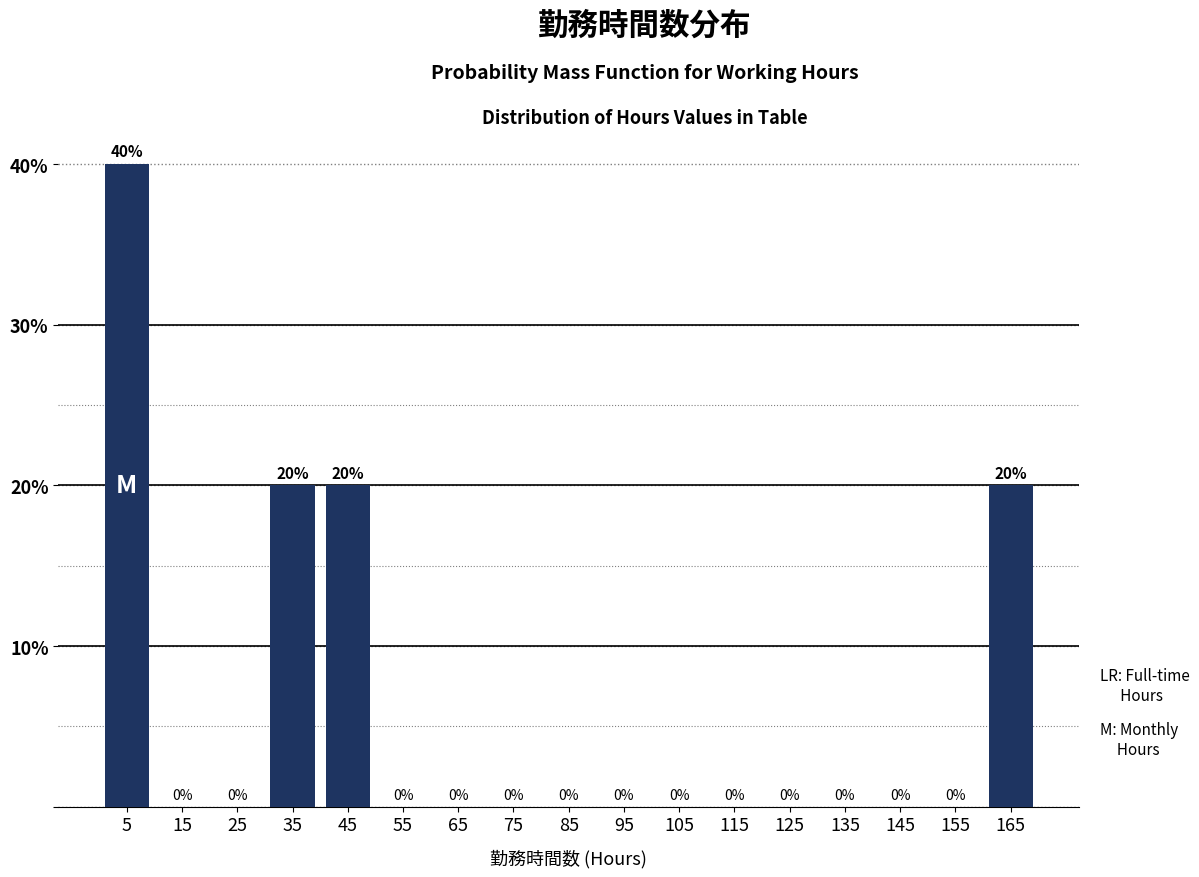

Reading left to right, list every bar in this chart as the range it spans on the x-axis followed by its height.

0 to 10: 40
10 to 20: 0
20 to 30: 0
30 to 40: 20
40 to 50: 20
50 to 60: 0
60 to 70: 0
70 to 80: 0
80 to 90: 0
90 to 100: 0
100 to 110: 0
110 to 120: 0
120 to 130: 0
130 to 140: 0
140 to 150: 0
150 to 160: 0
160 to 170: 20